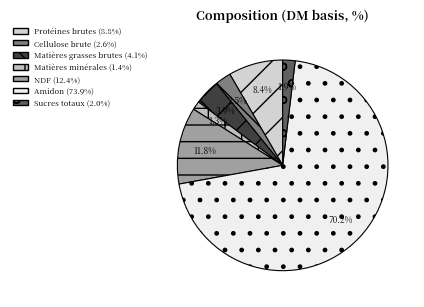

What is the smallest slice in the pie chart?

Matières minérales